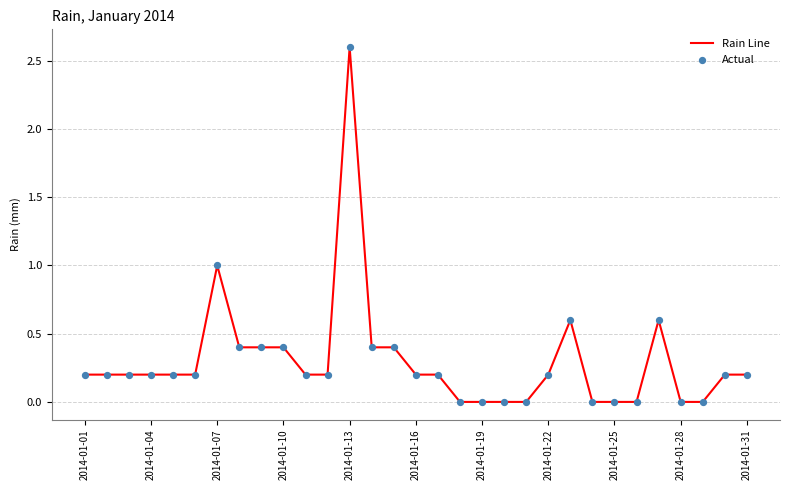

What is the difference between the maximum and minimum values?

2.6